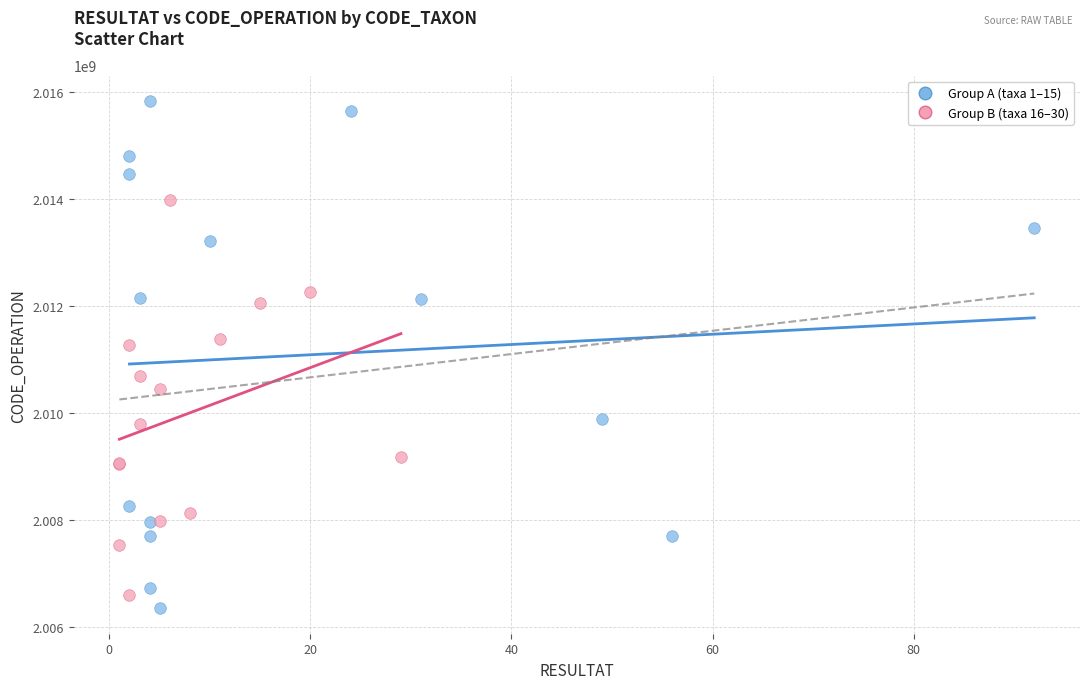

Which series reaches the maximum Y coordinate?

Group A (taxa 1–15)